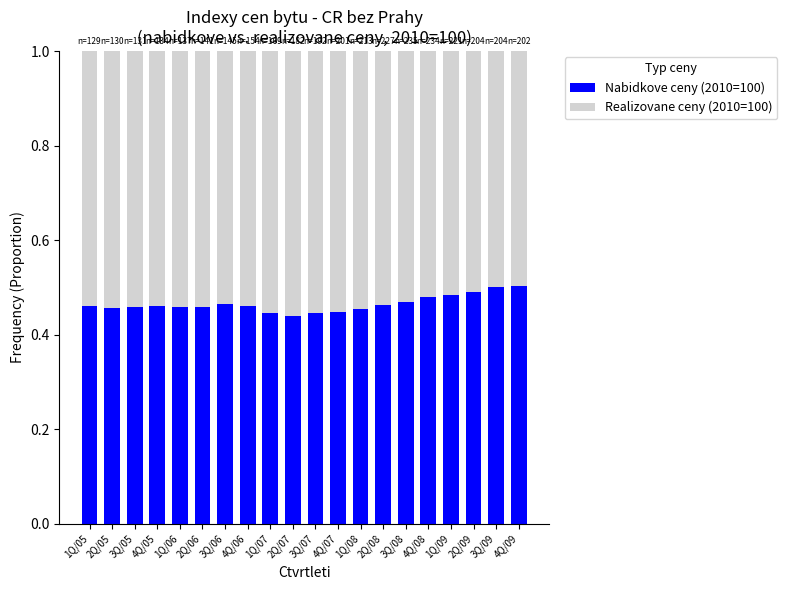

What is the sum of the Nabidkove ceny (2010=100) values at 2Q/08 and 1Q/05?

0.9